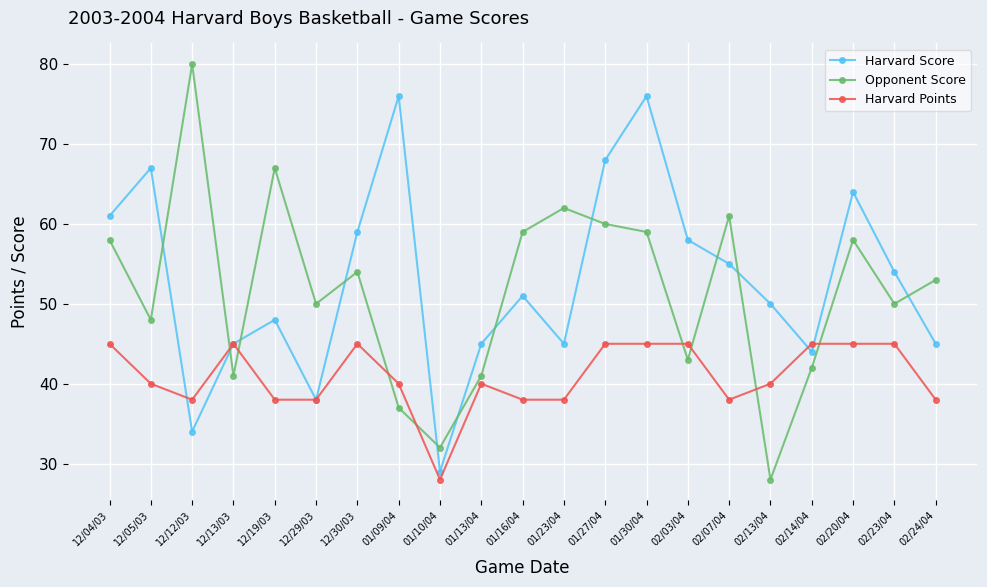

The Harvard Points series shows 6 at 01/10/04. True or false?

False